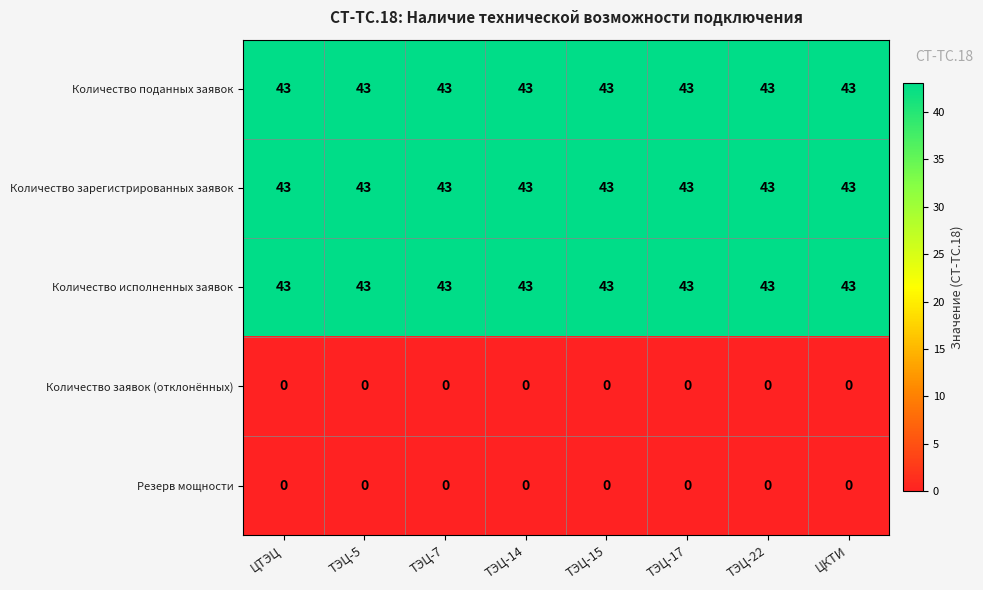

What is the difference between the highest and lowest values at ЦКТИ?

43